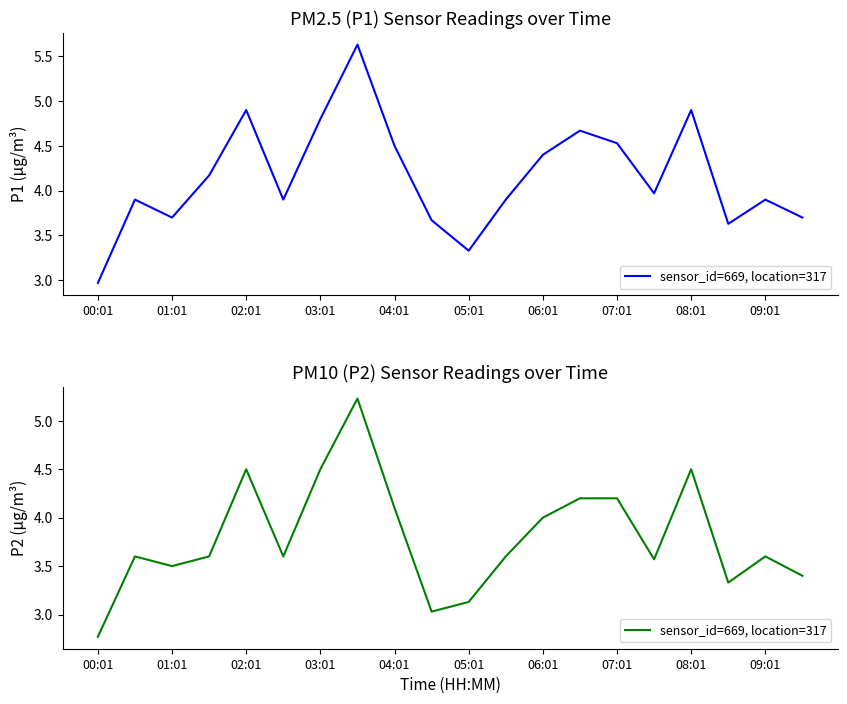

What is the approximate value at 08:01?

4.5